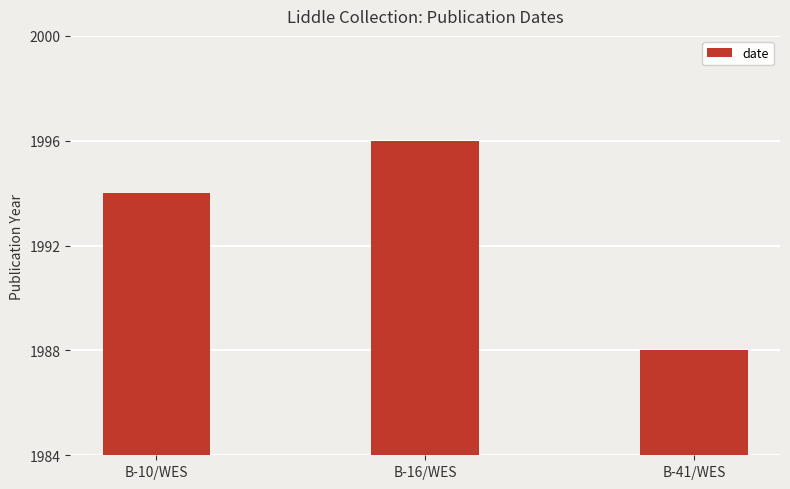

Rank the categories by value from lowest to highest.

B-41/WES, B-10/WES, B-16/WES